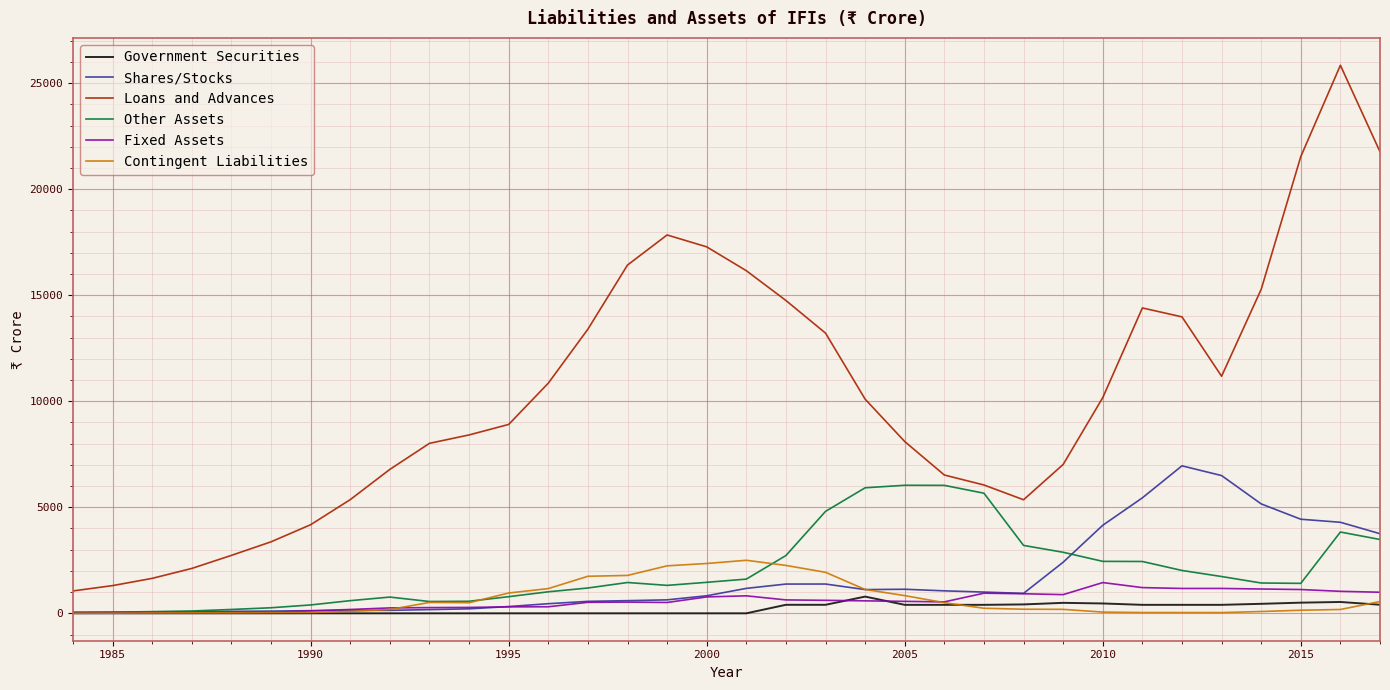

True or false: Loans and Advances and Government Securities cross at least once.

False